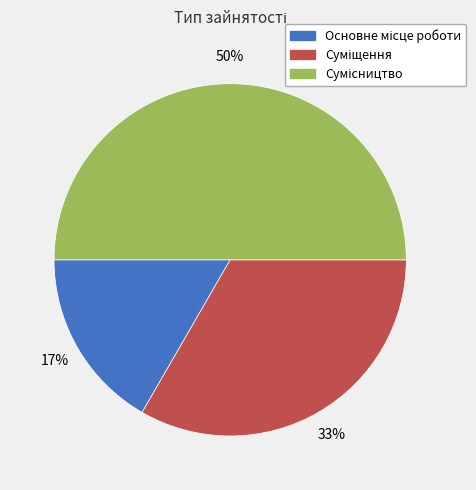

To the nearest percent, what is the average slice percentage?

33%